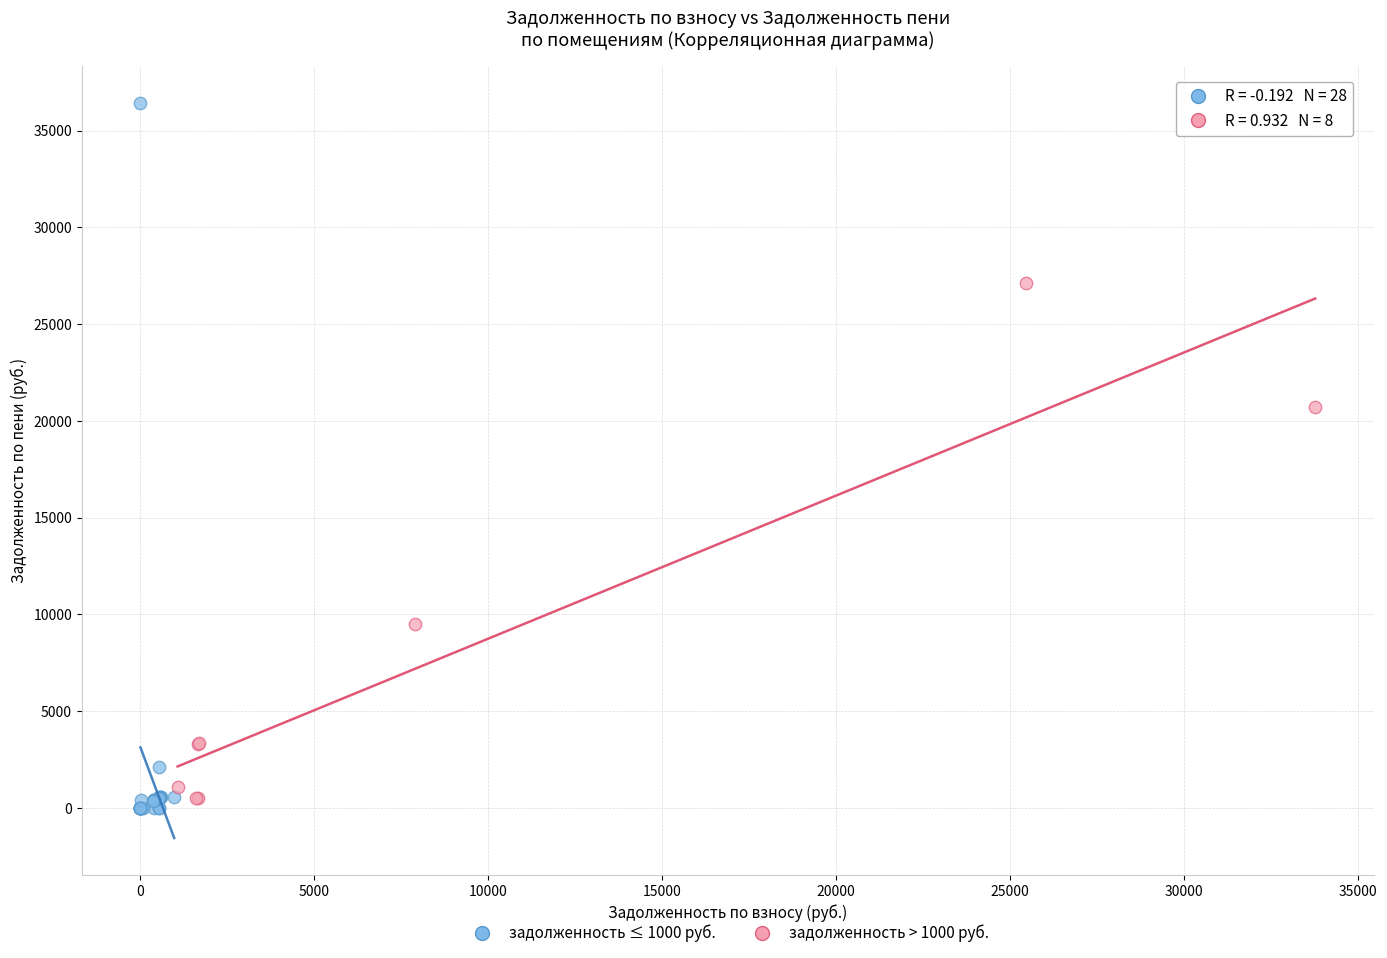

Which series has the widest spread of Y values?

задолженность ≤ 1000 руб.